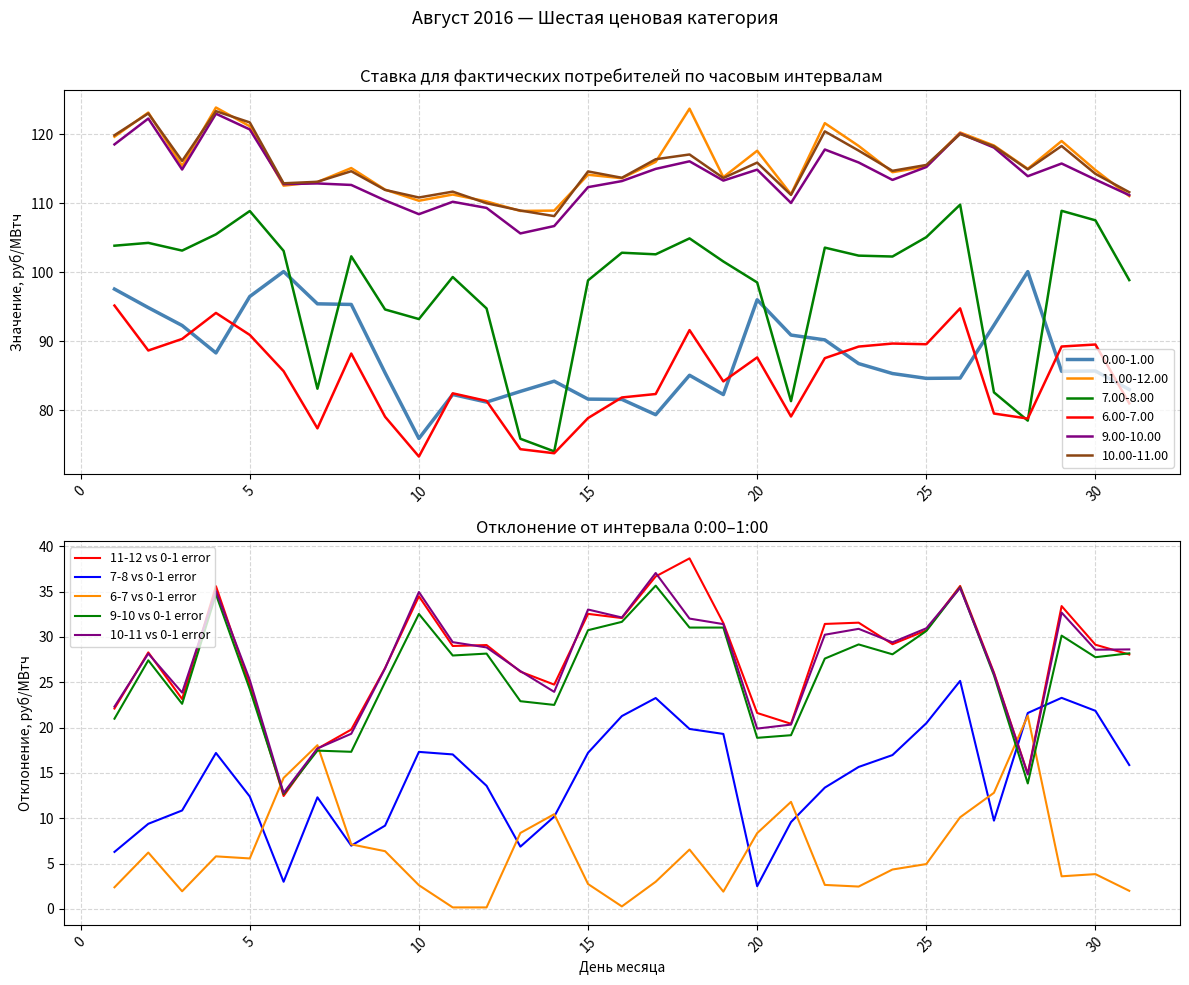

Is it true that 10-11 vs 0-1 error equals 35.0 at 10?

True